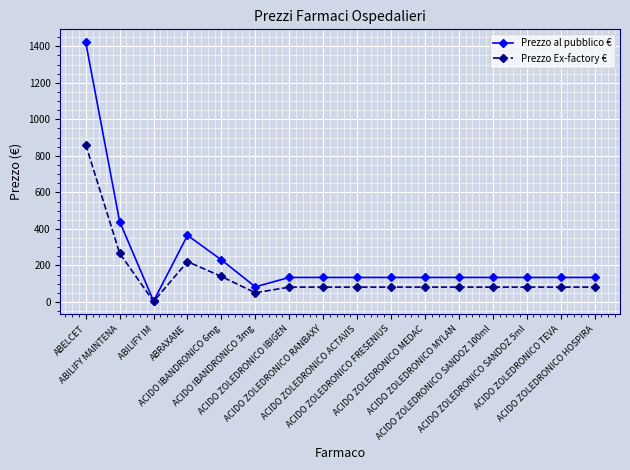

Which series has the largest total across all categories?

Prezzo al pubblico €